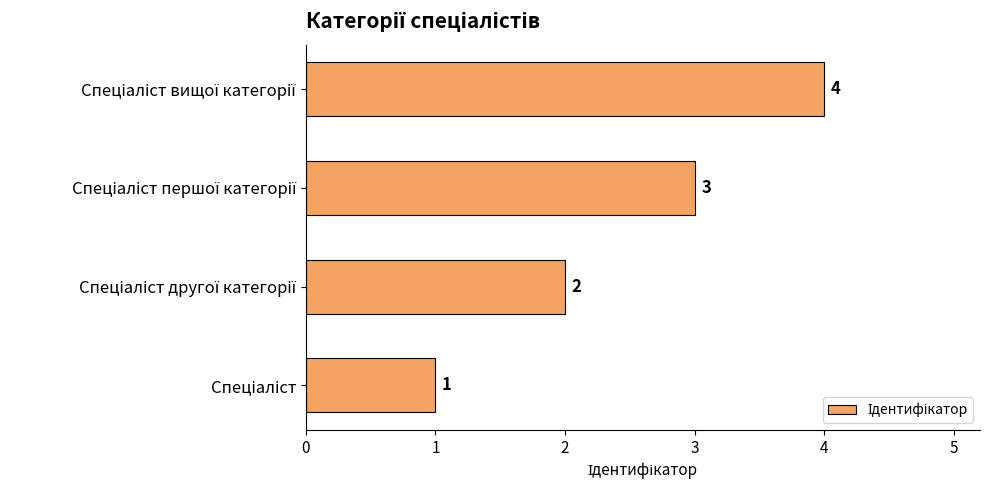

How many distinct data groups are displayed?

1